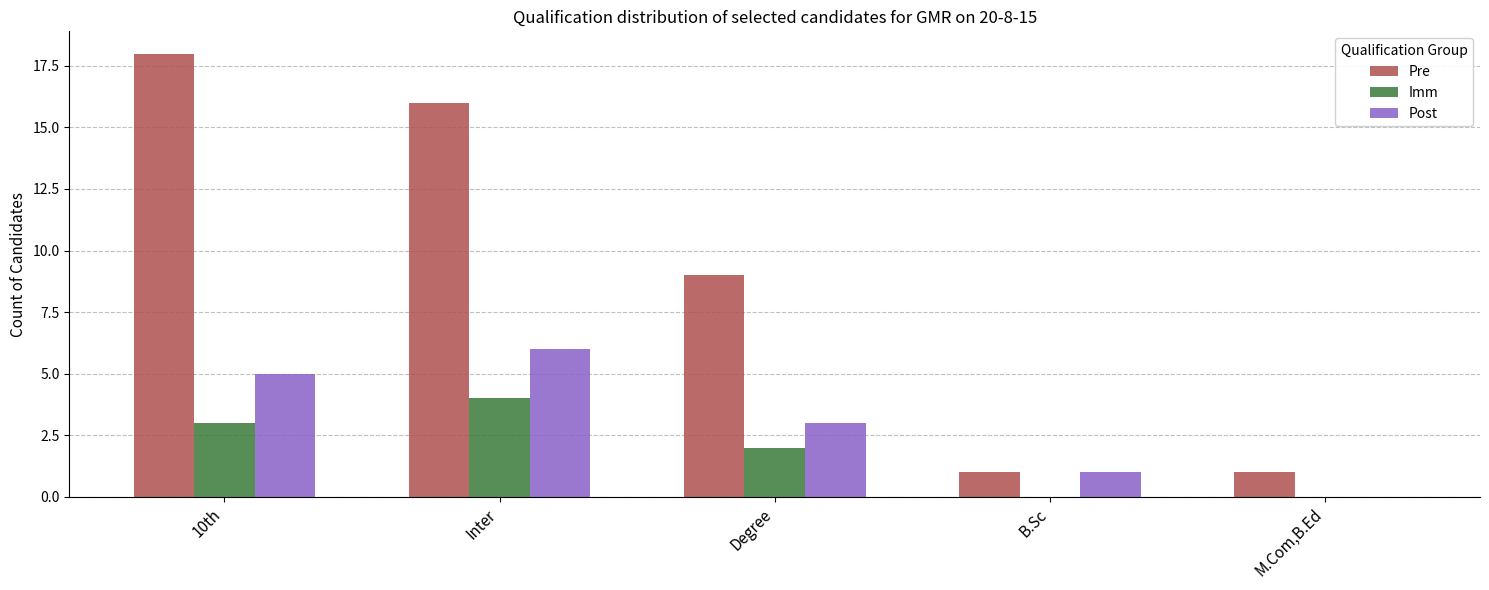

Count the number of data series in this chart.

3